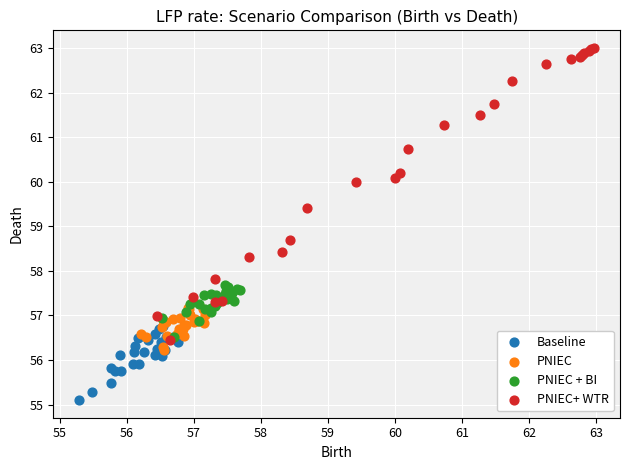

Which series has the largest Y range (max minus min)?

PNIEC+ WTR